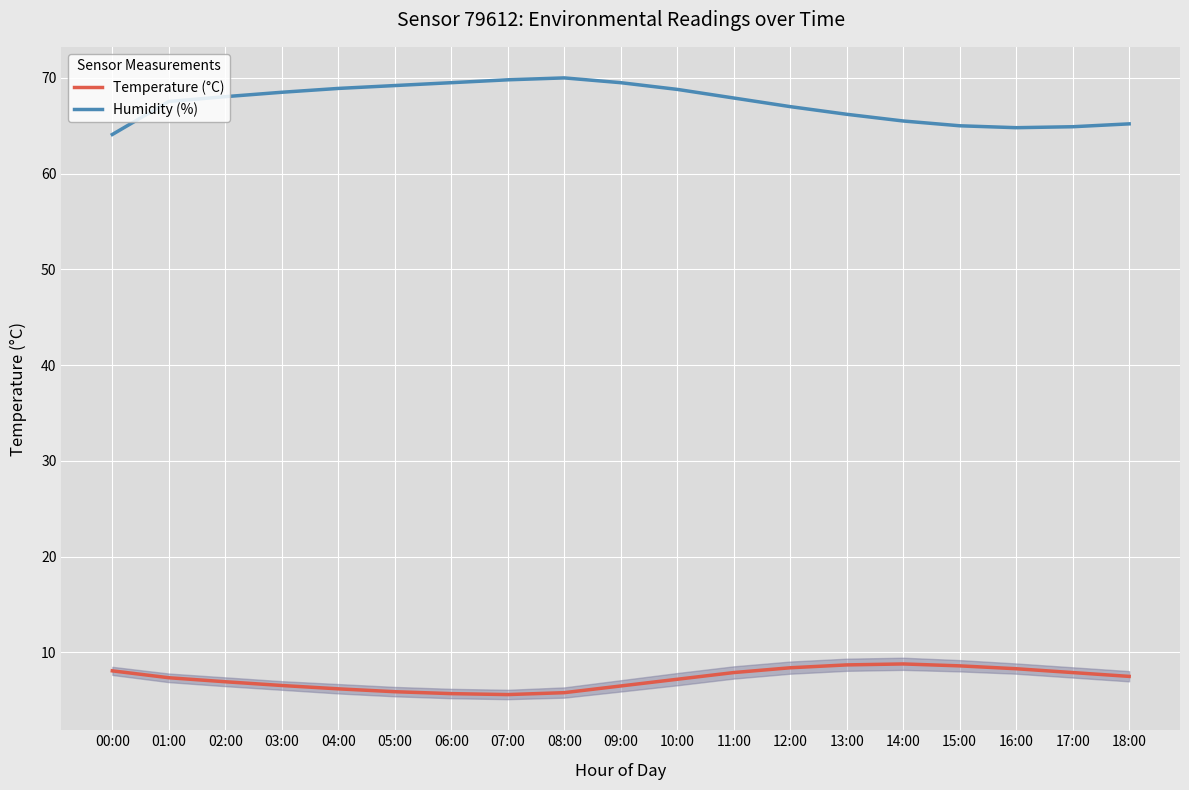

What is the minimum value for Humidity (%)?

64.1